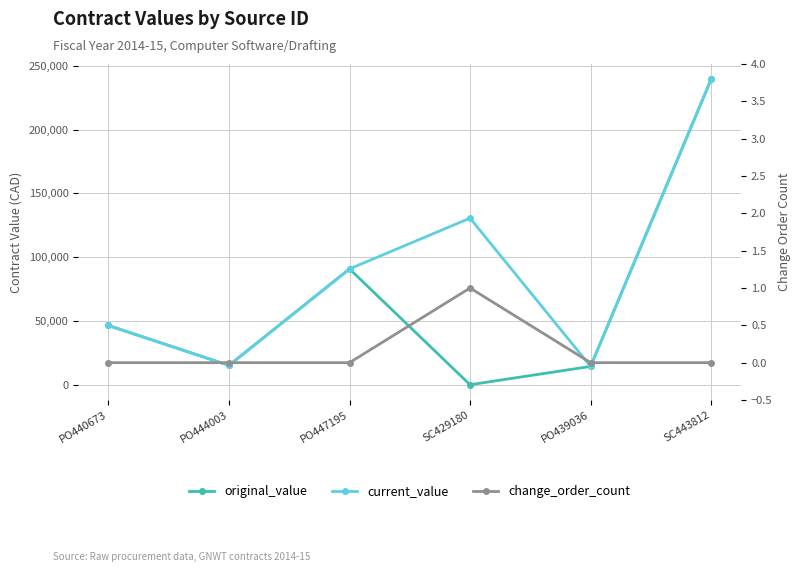

Is the value of original_value at PO447195 greater than the value of current_value at PO439036?

Yes